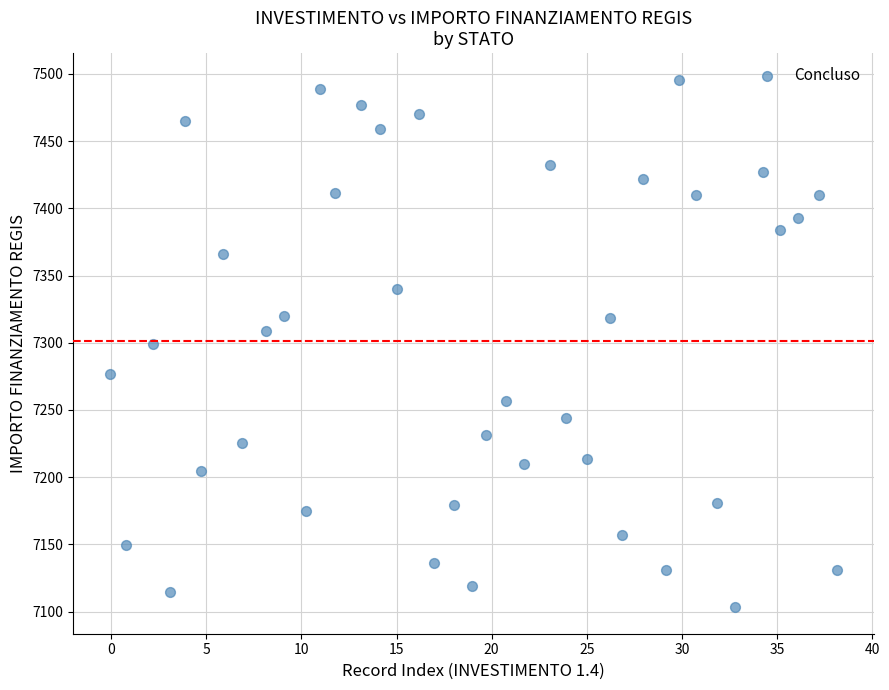

What is the range of Y values (max minus min)?

392.5